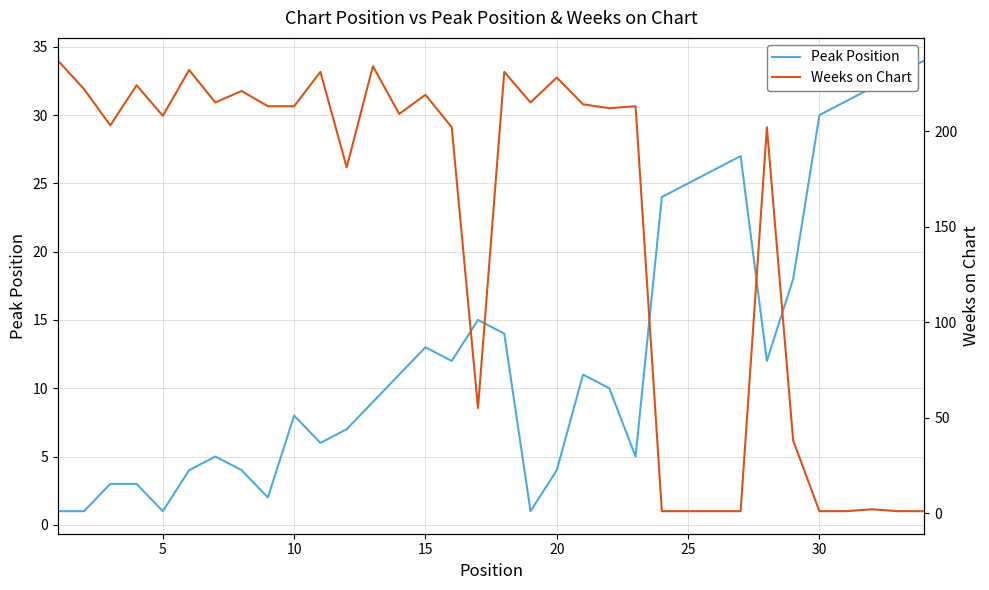

Reading left to right, extract all data points from this chart.

Peak Position: 1	1	3	3	1	4	5	4	2	8	6	7	9	11	13	12	15	14	1	4	11	10	5	24	25	26	27	12	18	30	31	32	33	34
Weeks on Chart: 237	222	203	224	208	232	215	221	213	213	231	181	234	209	219	202	55	231	215	228	214	212	213	1	1	1	1	202	38	1	1	2	1	1